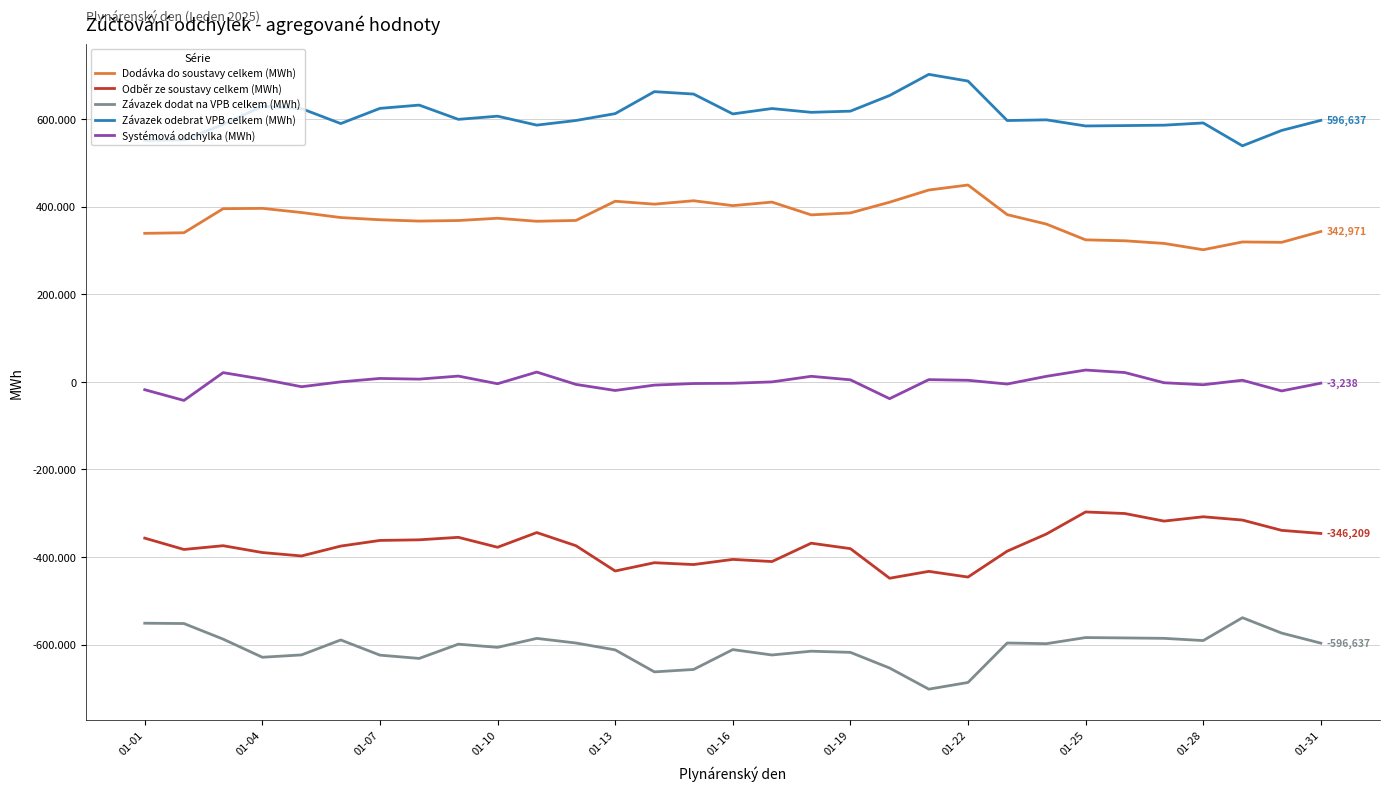

Reading left to right, list all the values displayed in this chart.

Dodávka do soustavy celkem (MWh): 338779.2	340133.5	395037.0	395816.7	386273.0	374818.8	369767.2	366772.3	368029.7	373211.4	366317.6	368208.5	412042.2	405372.2	413178.1	402049.6	410086.1	380926.0	385360.5	409860.4	437668.1	449121.2	381466.8	359902.0	323933.5	321788.6	315778.0	301333.6	319138.8	318257.0	342971.2
Odběr ze soustavy celkem (MWh): -356912.7	-382780.3	-374201.4	-389810.1	-397612.4	-375070.8	-362175.1	-360777.7	-355078.5	-377754.6	-344192.2	-374268.9	-431940.5	-413028.8	-417246.7	-405482.7	-410378.5	-368475.5	-380908.2	-448469.8	-432801.5	-445761.7	-386672.0	-347499.3	-297201.1	-300741.1	-318029.7	-308156.6	-315681.0	-339180.9	-346209.3
Závazek dodat na VPB celkem (MWh): -551133.6	-551857.1	-587472.6	-628848.8	-623458.2	-589329.0	-624017.6	-631508.4	-598959.4	-606225.4	-585771.9	-596342.5	-612005.2	-662191.9	-656702.7	-611368.5	-623649.7	-614999.3	-617677.6	-653413.2	-701657.2	-686362.0	-596275.5	-597831.9	-583888.7	-584729.9	-585658.5	-590754.4	-538527.4	-573641.8	-596636.6
Závazek odebrat VPB celkem (MWh): 551133.6	551857.1	587472.6	628848.8	623458.2	589329.0	624017.6	631508.4	598959.4	606225.4	585771.9	596342.5	612005.2	662191.9	656702.7	611368.5	623649.7	614999.3	617677.6	653413.2	701657.2	686362.0	596275.5	597831.9	583888.7	584729.9	585658.5	590754.4	538527.4	573641.8	596636.6
Systémová odchylka (MWh): -18133.4	-42646.8	20835.6	6006.5	-11339.4	-252.1	7592.1	5994.7	12951.2	-4543.2	22125.3	-6060.4	-19898.3	-7656.6	-4068.6	-3433.1	-292.4	12450.6	4452.3	-38609.4	4866.6	3359.5	-5205.3	12402.7	26732.5	21047.5	-2251.7	-6823.1	3457.8	-20923.9	-3238.1